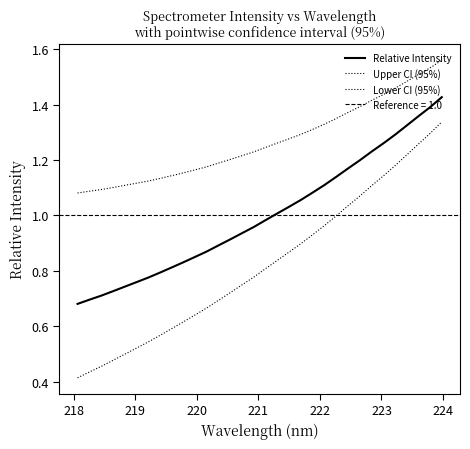

Does the chart display data point markers on the line(s)?

No